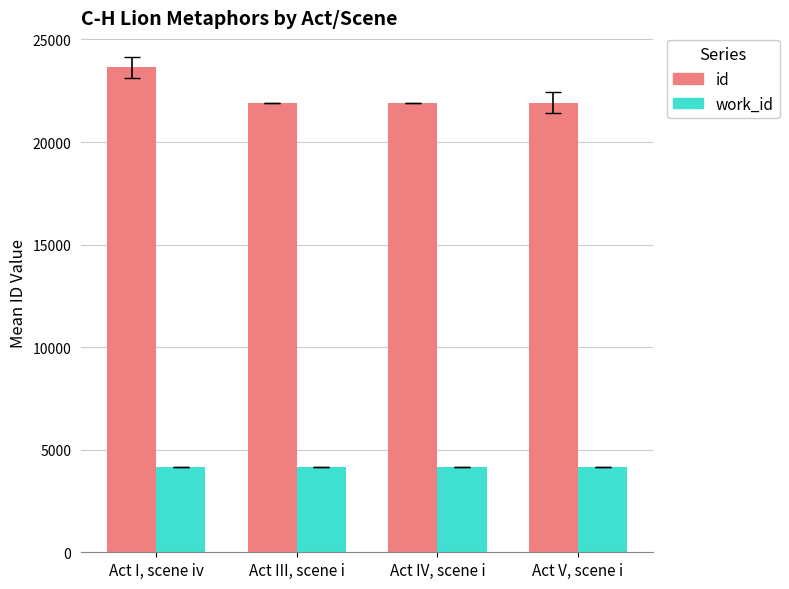

At how many categories does at least one series exceed 11798?

4